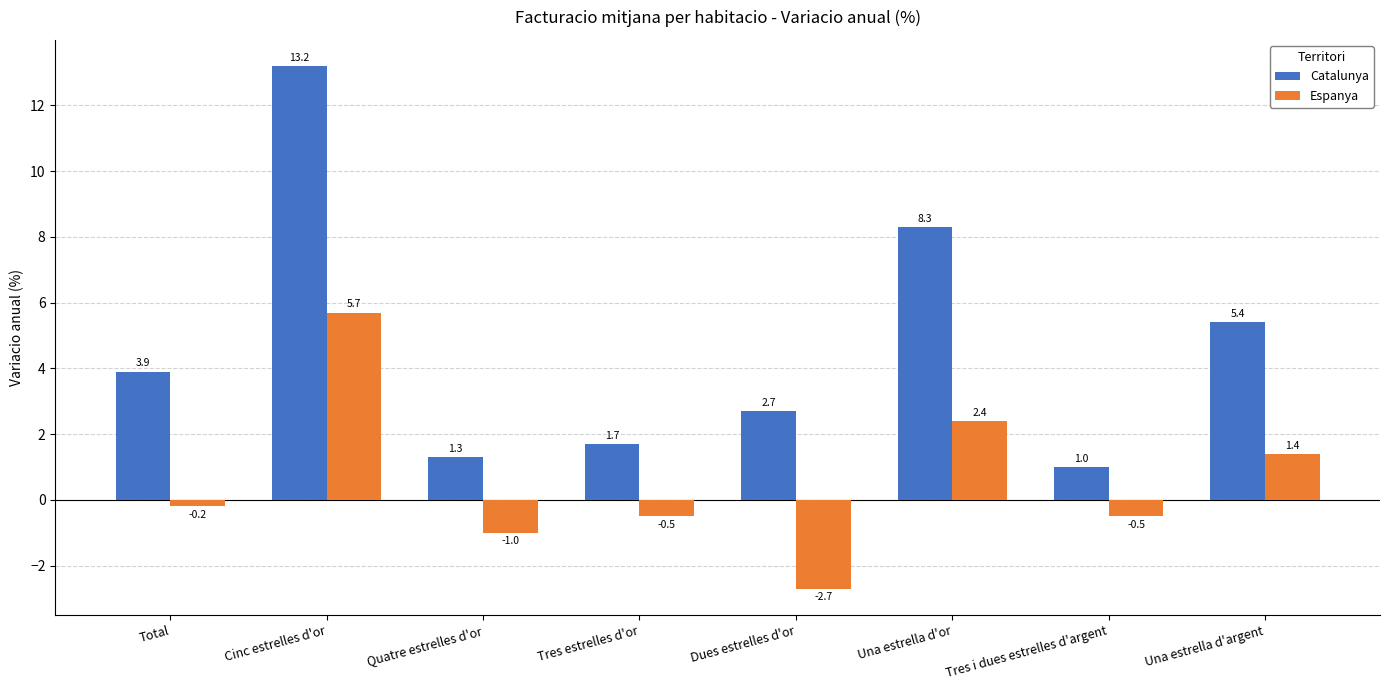

True or false: Espanya has a value of -1.0 at Quatre estrelles d'or.

True